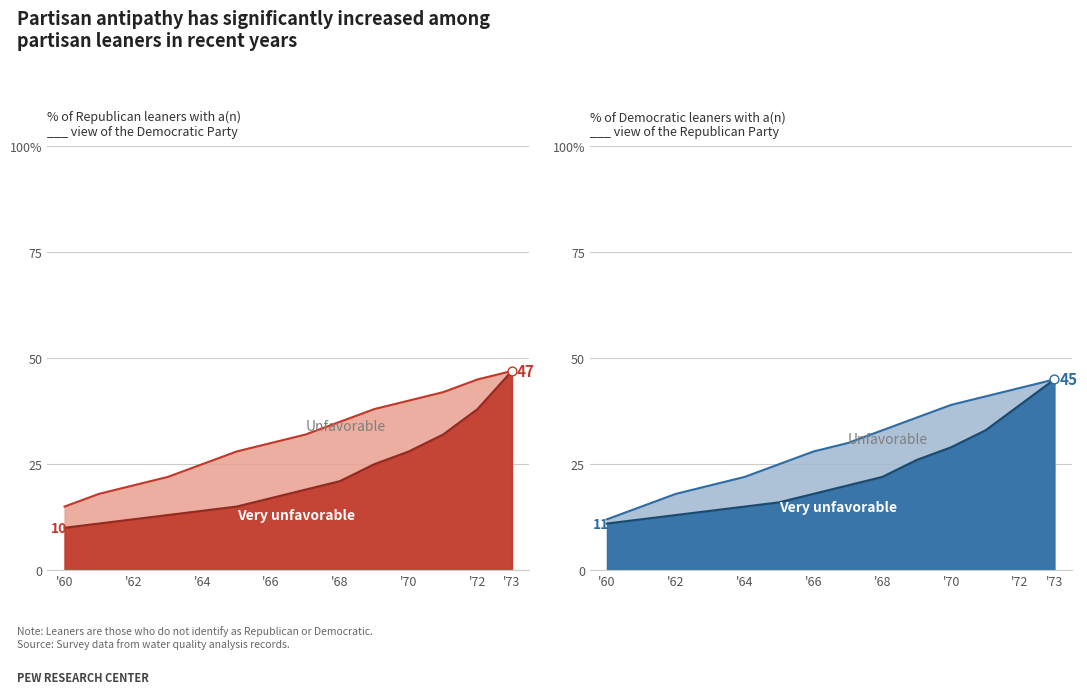

At how many categories does at least one series exceed 25?

9